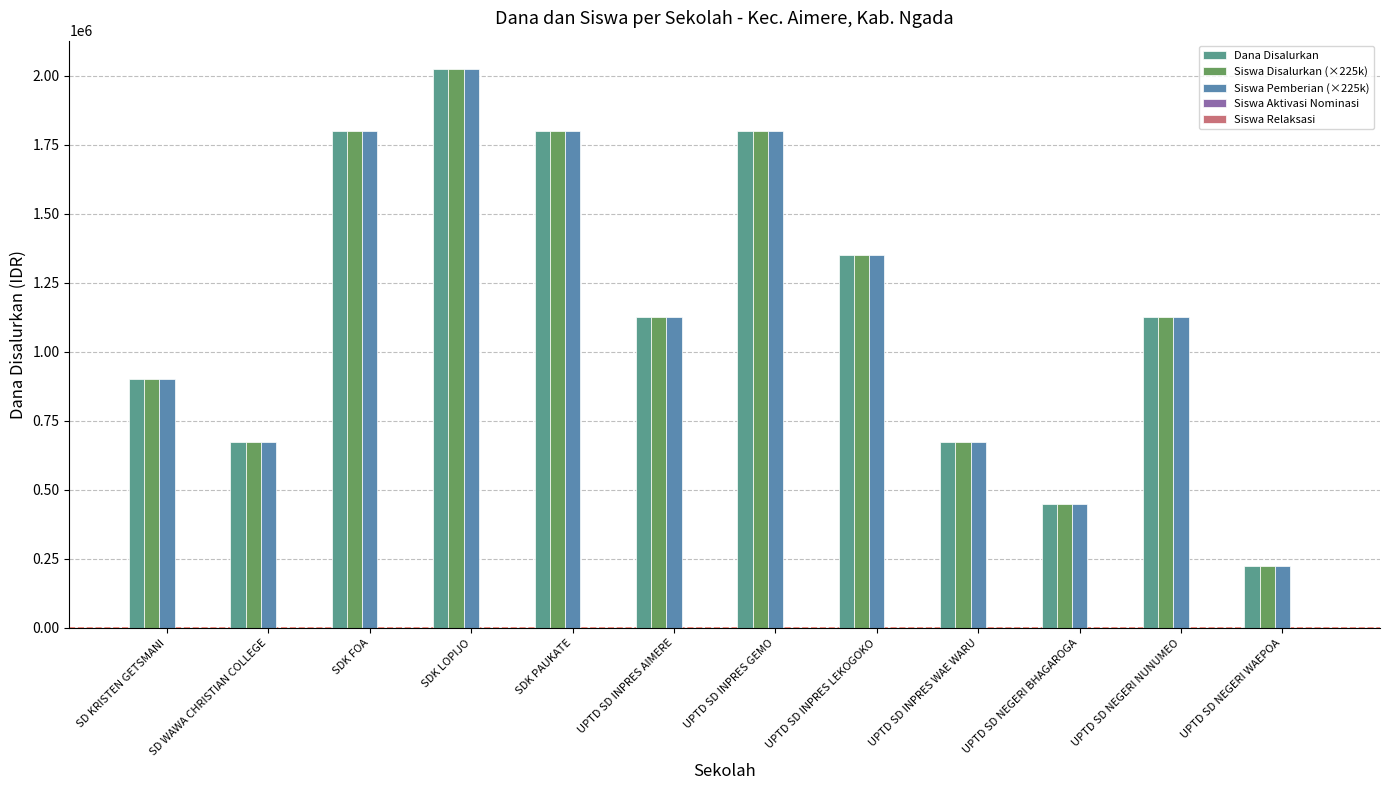

How many values in the Siswa Disalurkan (×225k) series are below 1125000?

5